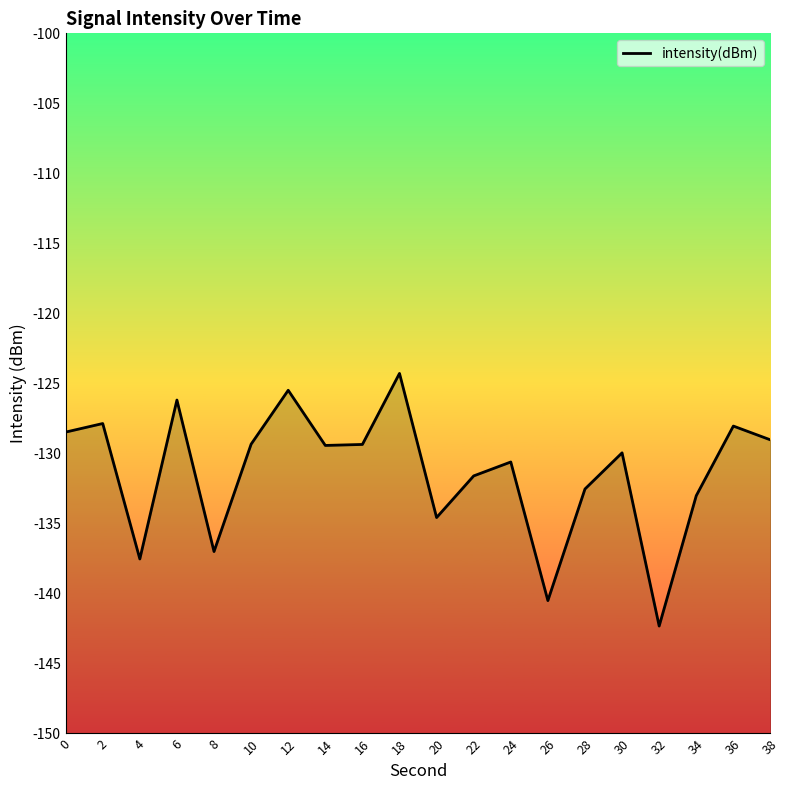

List the labels in order of value, smallest first.

32, 26, 4, 8, 20, 34, 28, 22, 24, 30, 14, 16, 10, 38, 0, 36, 2, 6, 12, 18